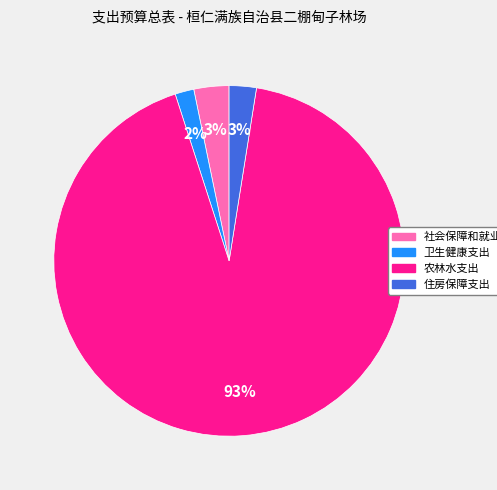

Which has a higher value, 农林水支出 or 住房保障支出?

农林水支出